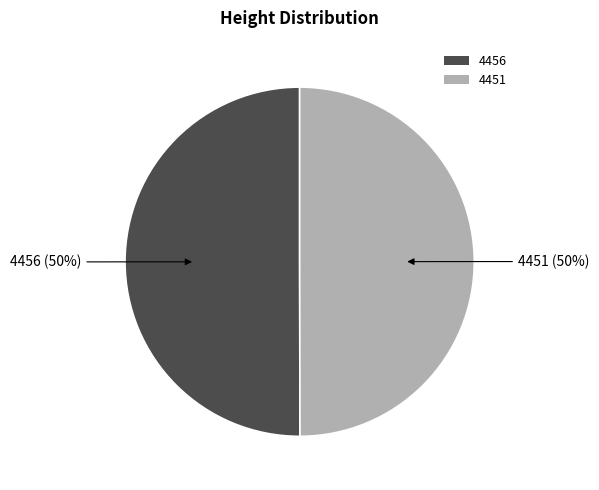

Count the number of slices in the pie.

2